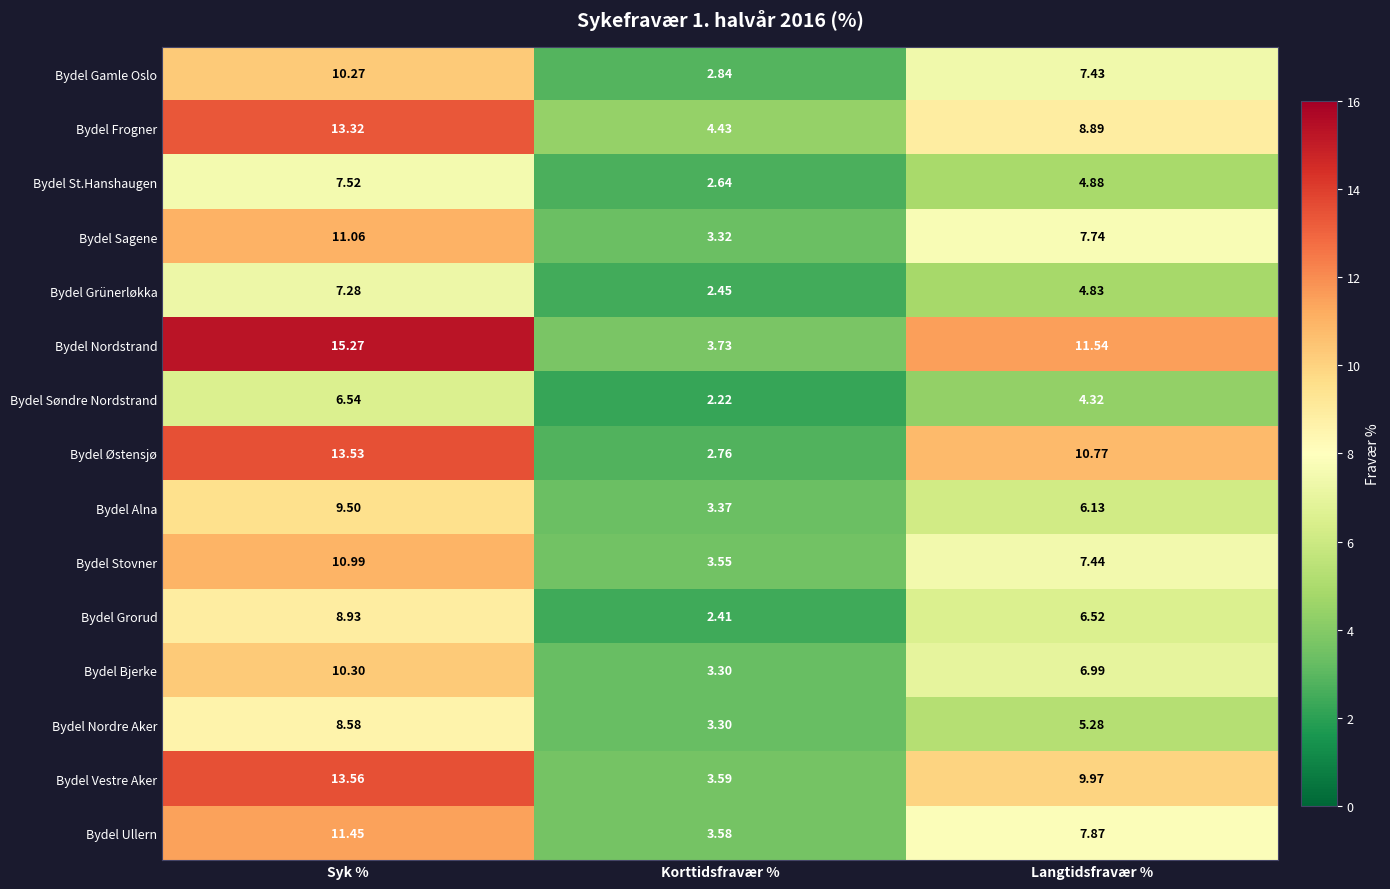

List the series in order of their peak value, highest first.

Bydel Nordstrand, Bydel Vestre Aker, Bydel Østensjø, Bydel Frogner, Bydel Ullern, Bydel Sagene, Bydel Stovner, Bydel Bjerke, Bydel Gamle Oslo, Bydel Alna, Bydel Grorud, Bydel Nordre Aker, Bydel St.Hanshaugen, Bydel Grünerløkka, Bydel Søndre Nordstrand